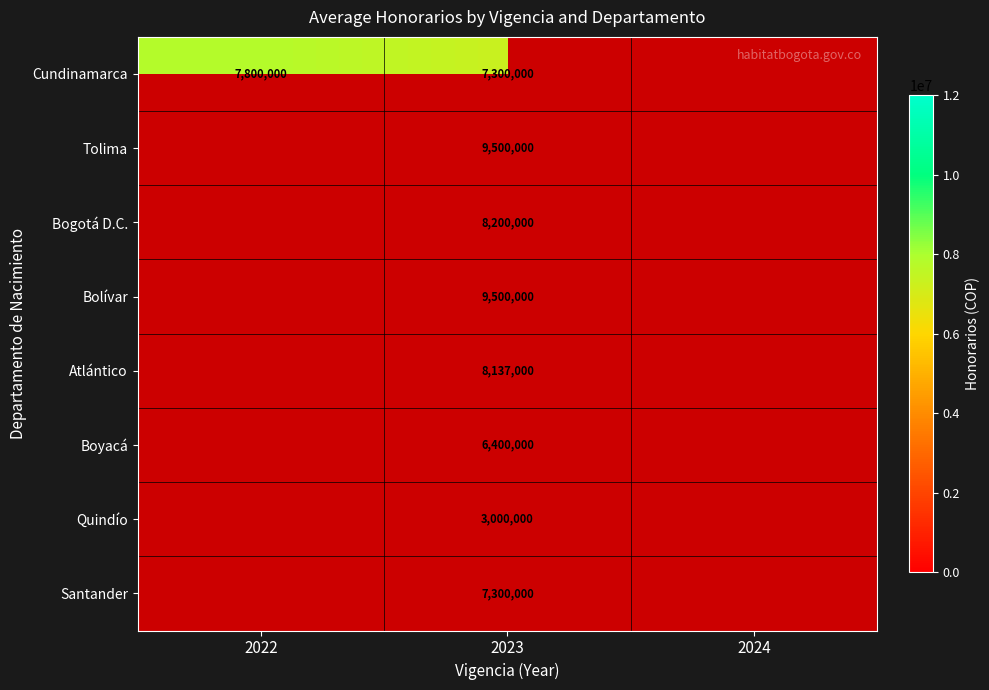

The value of Cundinamarca at 2023 is 7300000. True or false?

True